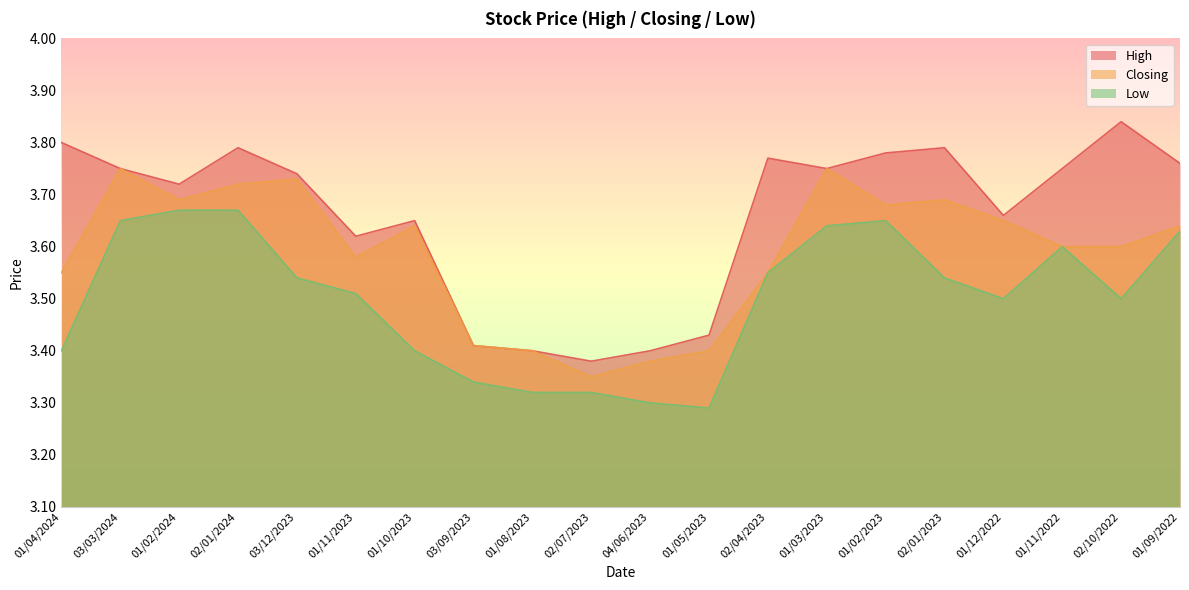

Between 02/01/2024 and 01/12/2022, which series saw the biggest shift?

Low